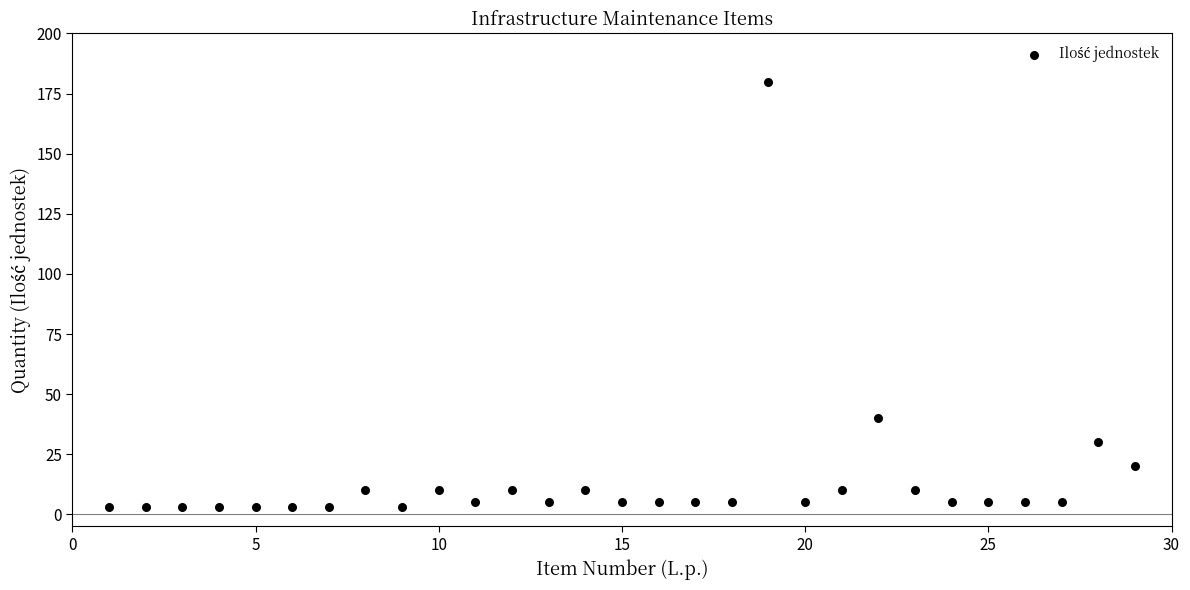

What Y value in the scatter plot is closest to 91?

40